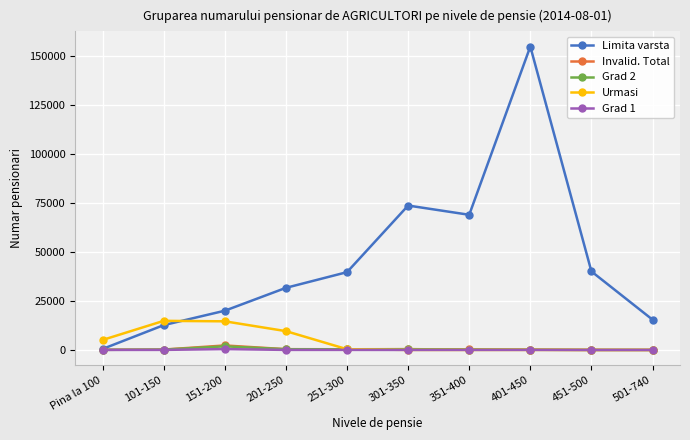

How many categories are shown in the chart?

10